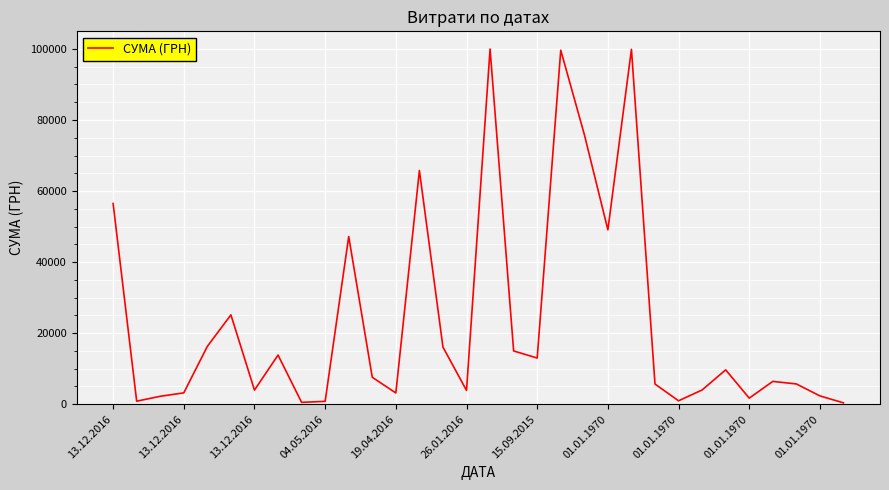

Does the chart display data point markers on the line(s)?

No